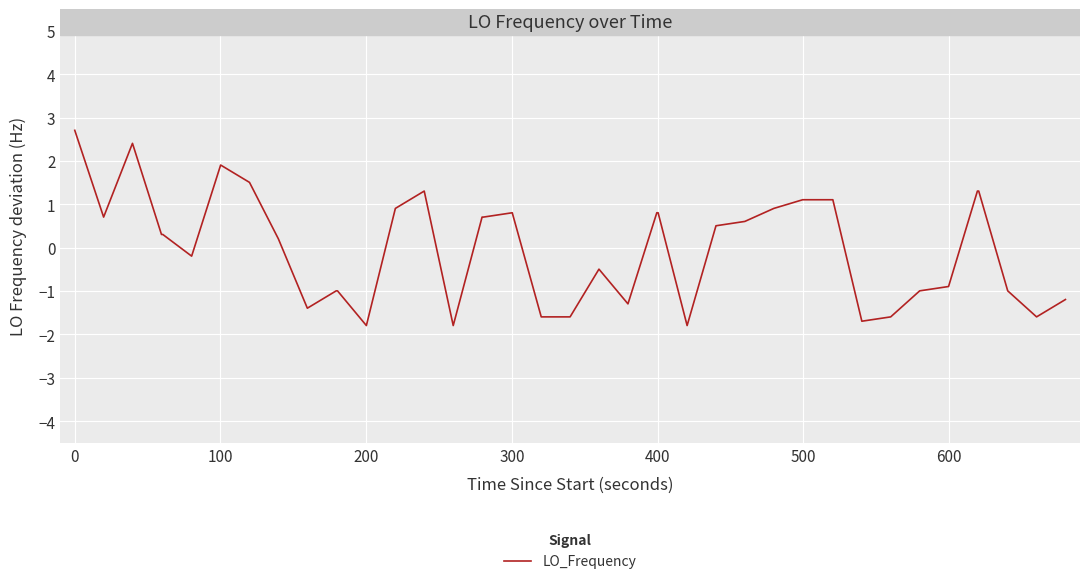

What is the difference between the maximum and minimum values?

4.5